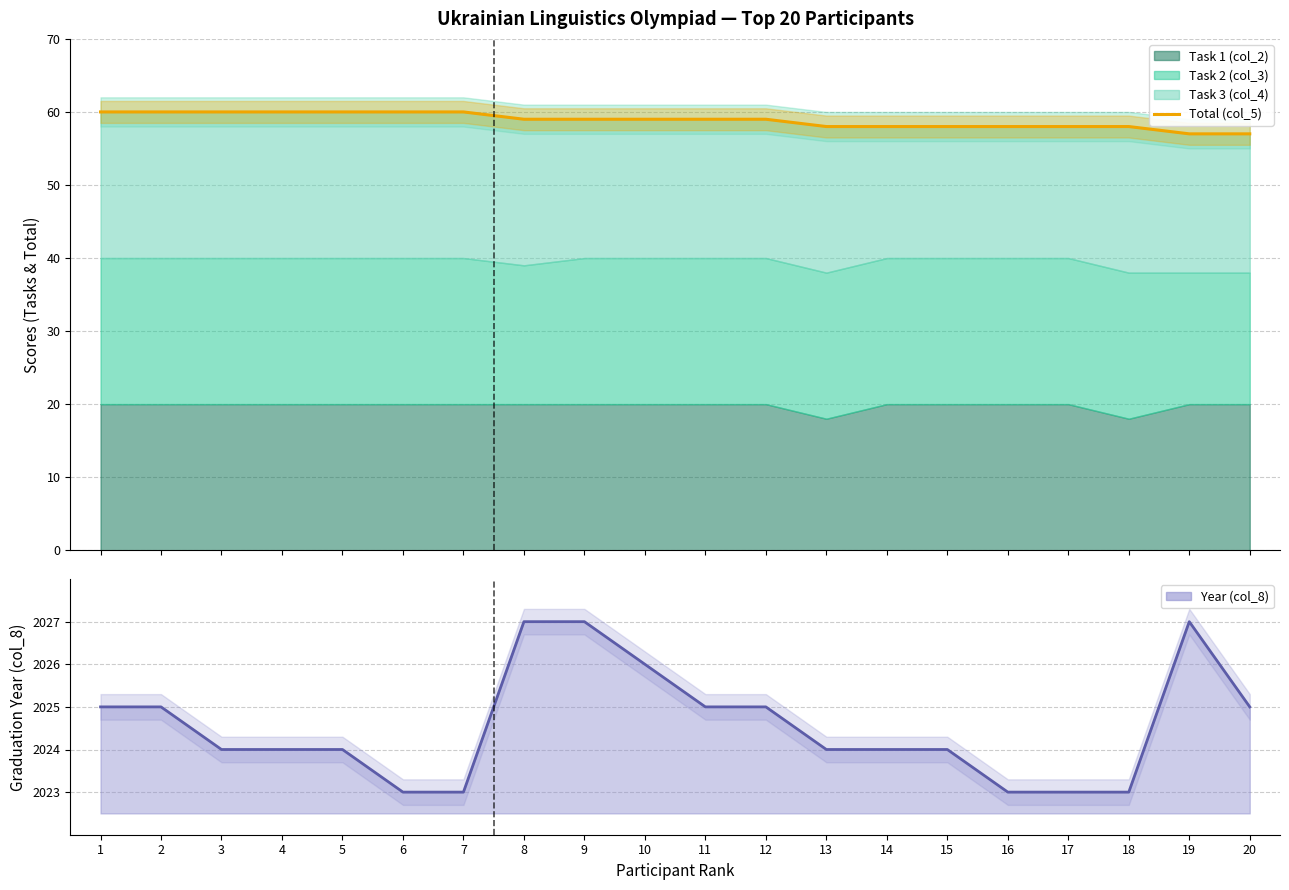

The chart shows a value of 59 at 11. True or false?

True